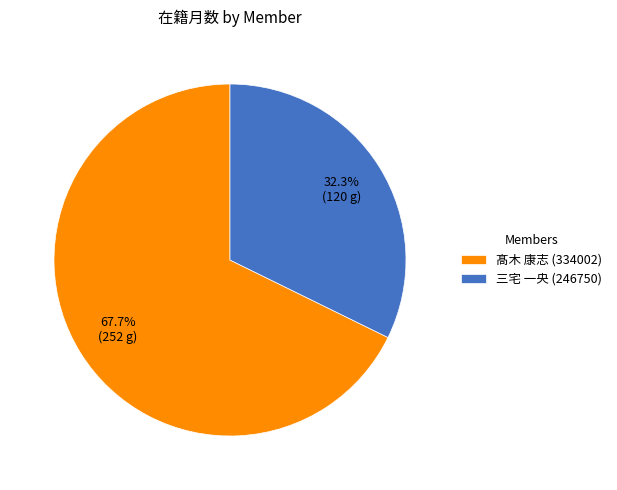

To the nearest percent, what percentage of the pie is 髙木 康志 (334002)?

68%